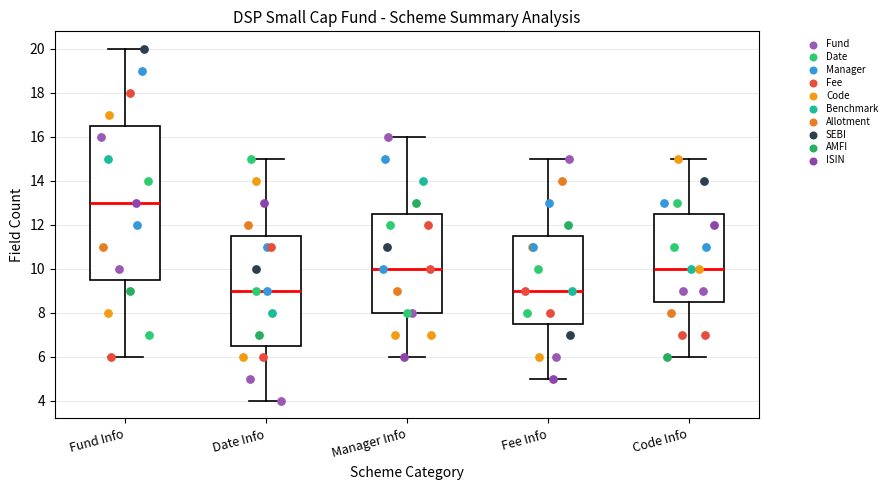

Reading left to right, transcribe this box plot: for each box, give where its median line is, the range the box spans, and where its two whiskers end, as read against the y-axis. The values are not printed on the chart, so give them approximately, as read against the axis.

Fund Info: median 13.0, box 9.6 to 16.6, whiskers 6.0 to 20.0
Date Info: median 9.0, box 6.6 to 11.6, whiskers 4.0 to 15.0
Manager Info: median 10.0, box 8.0 to 12.6, whiskers 6.0 to 16.0
Fee Info: median 9.0, box 7.6 to 11.6, whiskers 5.0 to 15.0
Code Info: median 10.0, box 8.6 to 12.6, whiskers 6.0 to 15.0